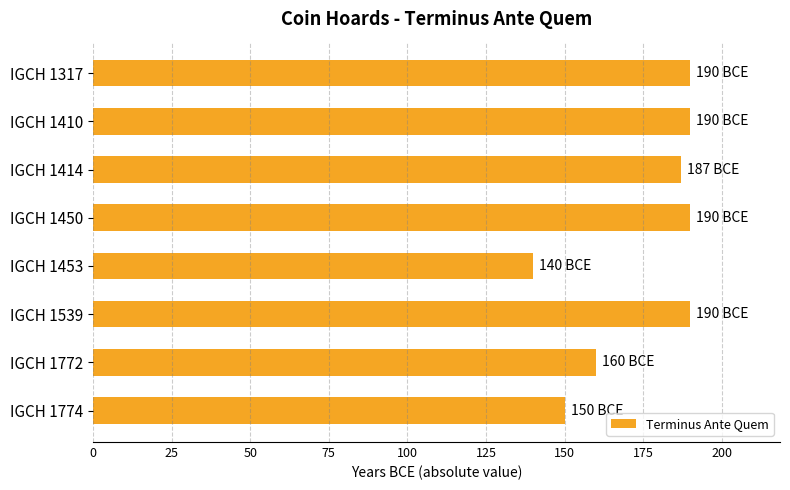

Does the chart contain any negative values?

No